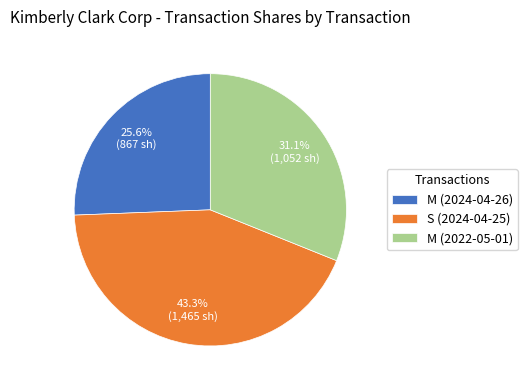

Is M (2022-05-01) the majority of the pie?

No